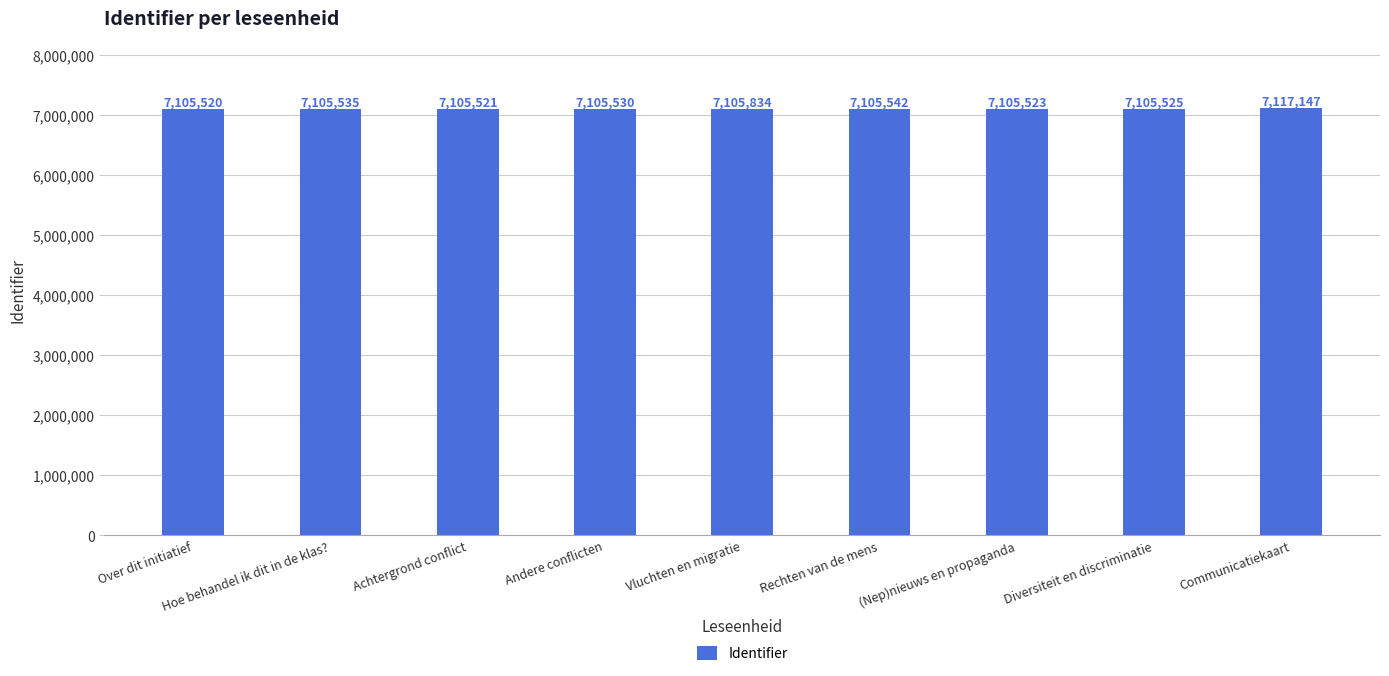

Rank the categories by value from lowest to highest.

Over dit initiatief, Achtergrond conflict, (Nep)nieuws en propaganda, Diversiteit en discriminatie, Andere conflicten, Hoe behandel ik dit in de klas?, Rechten van de mens, Vluchten en migratie, Communicatiekaart